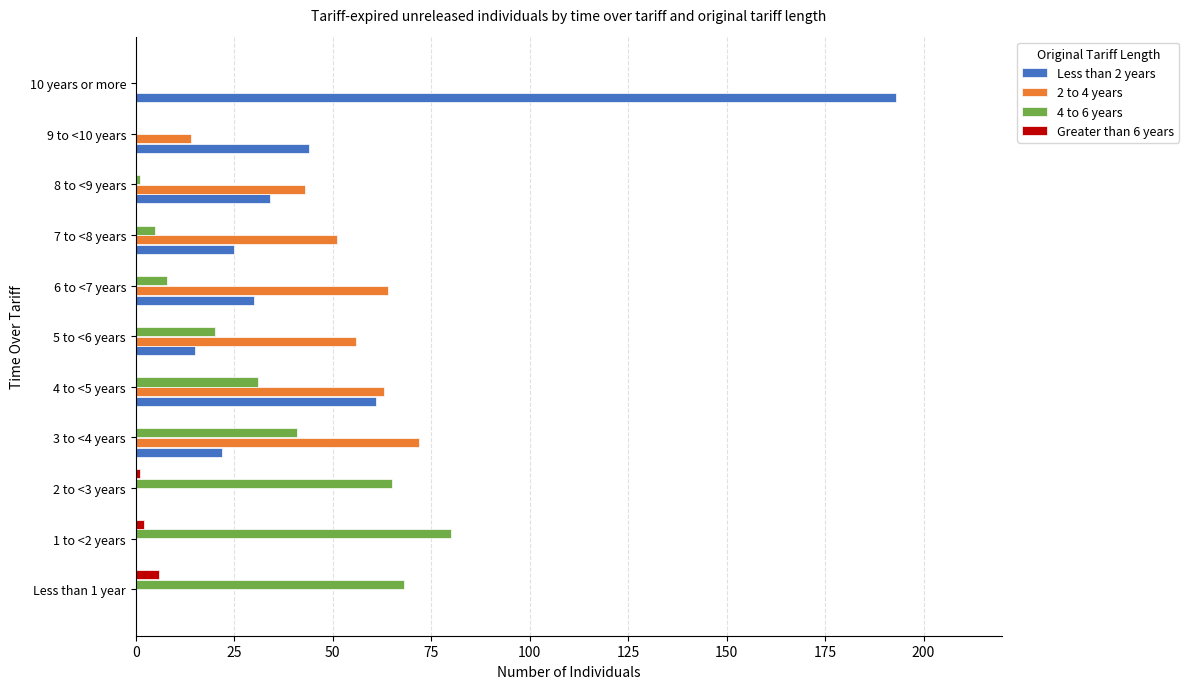

True or false: 4 to 6 years has a value of 0 at 9 to <10 years.

True